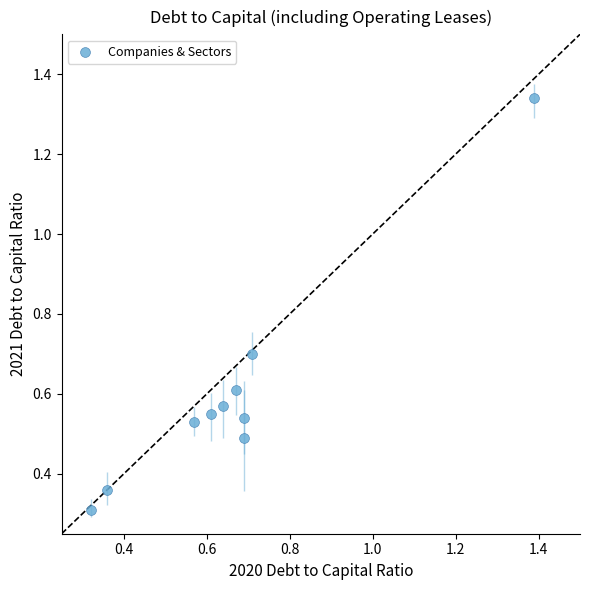

What is the average X value?

0.7